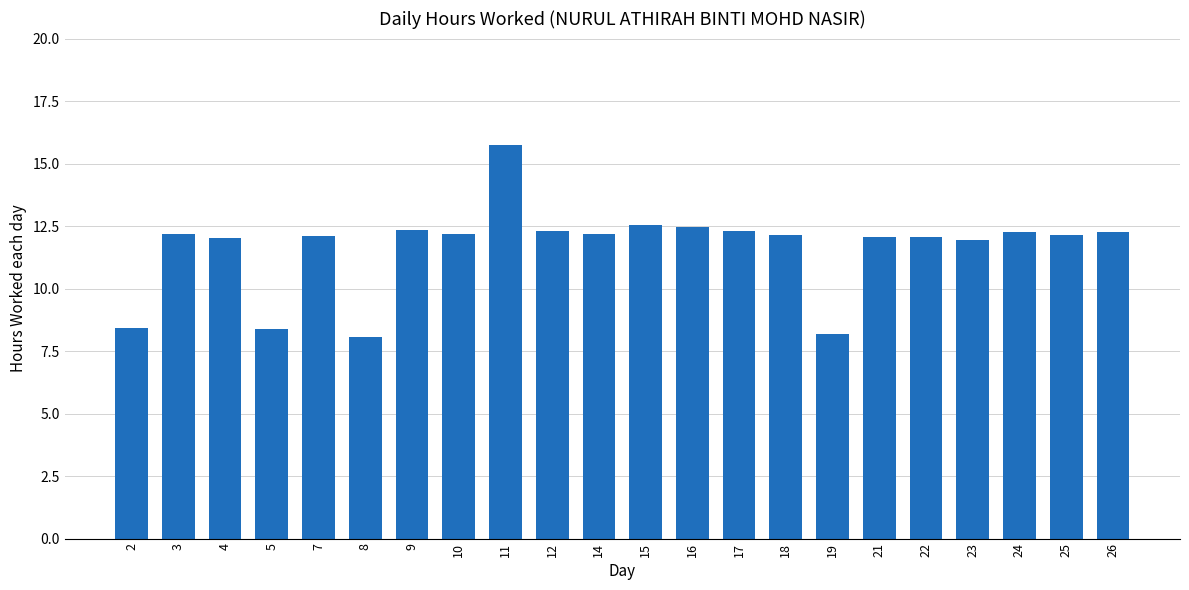

What is the ratio of the value at 7 to the value at 14?

1.0